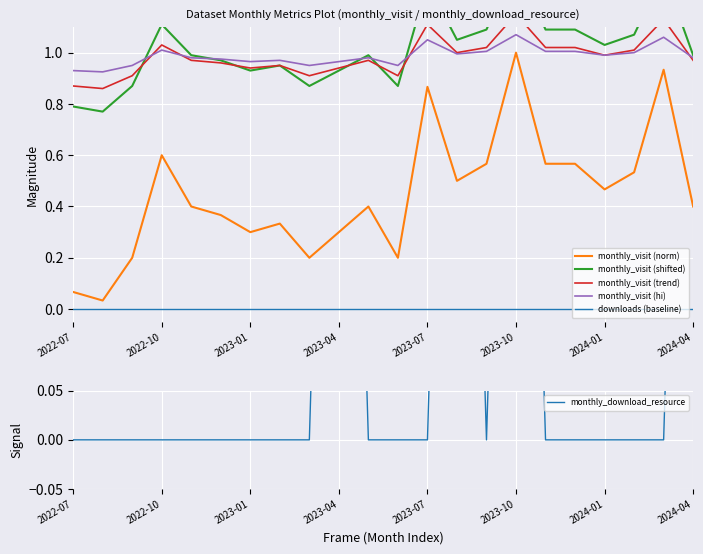

True or false: downloads (baseline) and monthly_visit (norm) cross at least once.

False